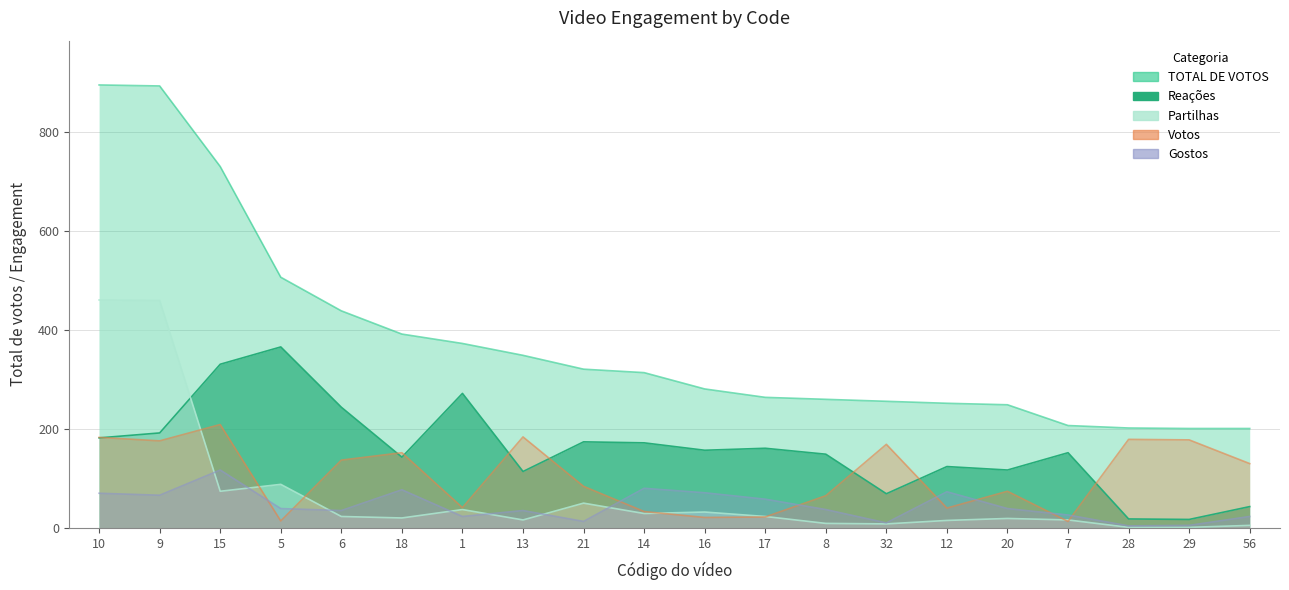

Reading left to right, what are all the values shown in this chart?

Reações: 182	192	331	366	244	143	272	114	174	172	157	161	149	69	124	117	152	18	17	43
Votos: 183	176	209	14	137	152	41	184	84	33	21	22	65	169	40	74	13	179	178	130
Gostos: 70	66	117	39	35	77	23	35	13	80	71	58	37	10	73	39	26	4	5	23
TOTAL DE VOTOS: 896	894	731	507	439	392	373	349	321	314	281	264	260	256	252	249	207	202	201	201
Partilhas: 461	460	74	88	23	20	37	16	50	29	32	23	9	8	15	19	16	1	1	5